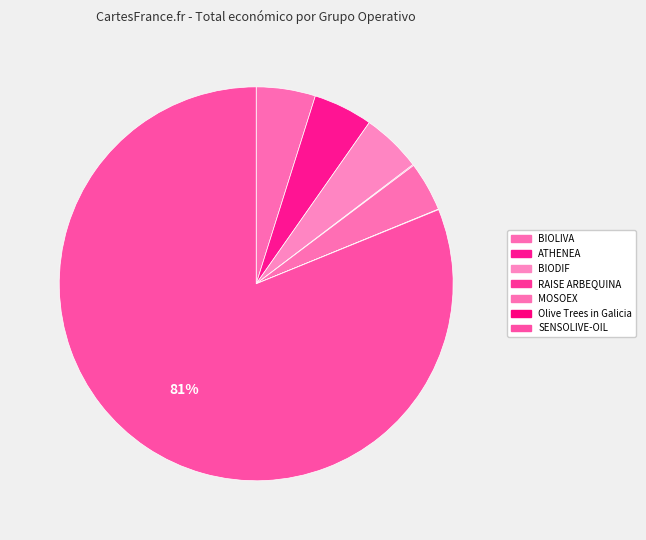

What percentage is NOT represented by BIOLIVA?

95.1%